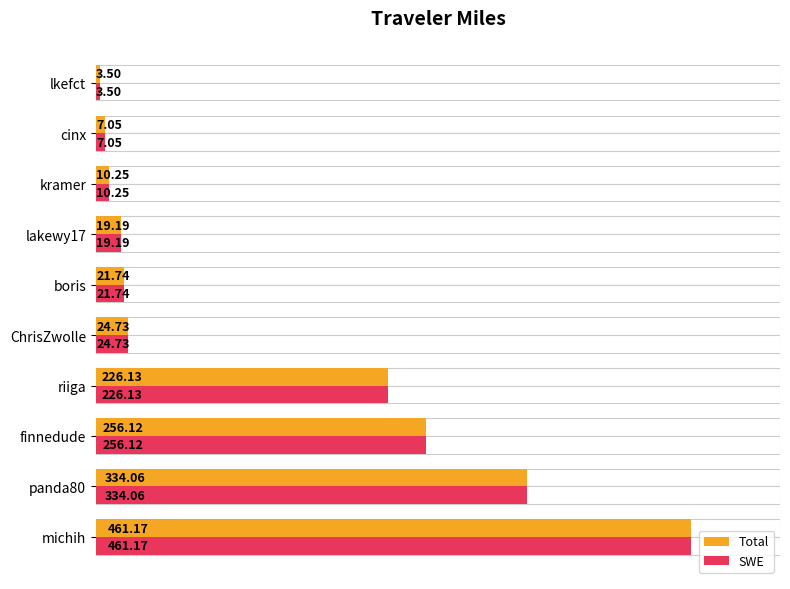

What is the difference between the second highest and minimum values in the SWE series?

330.6